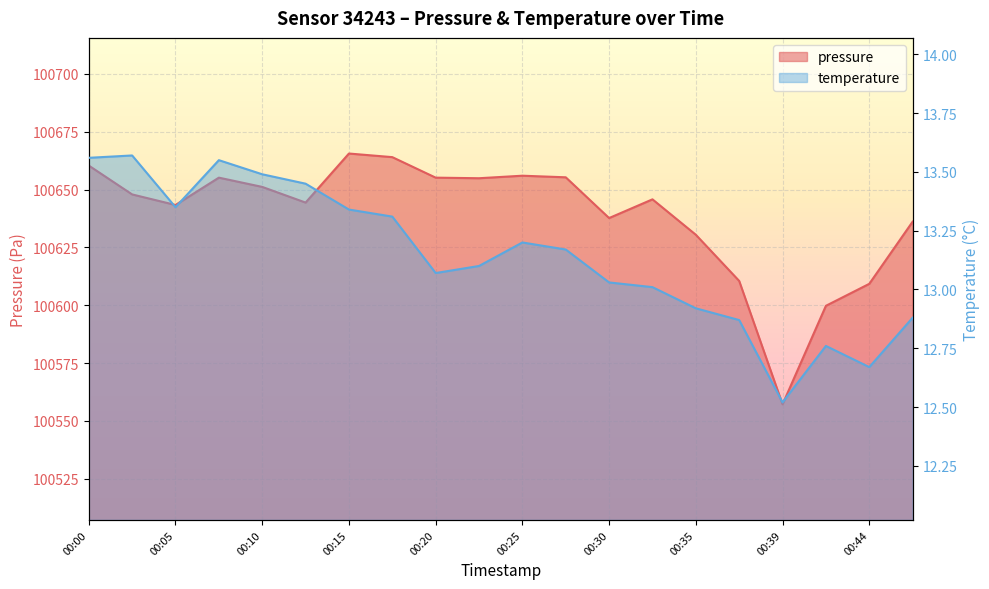

Where is the first local maximum for pressure?

00:08